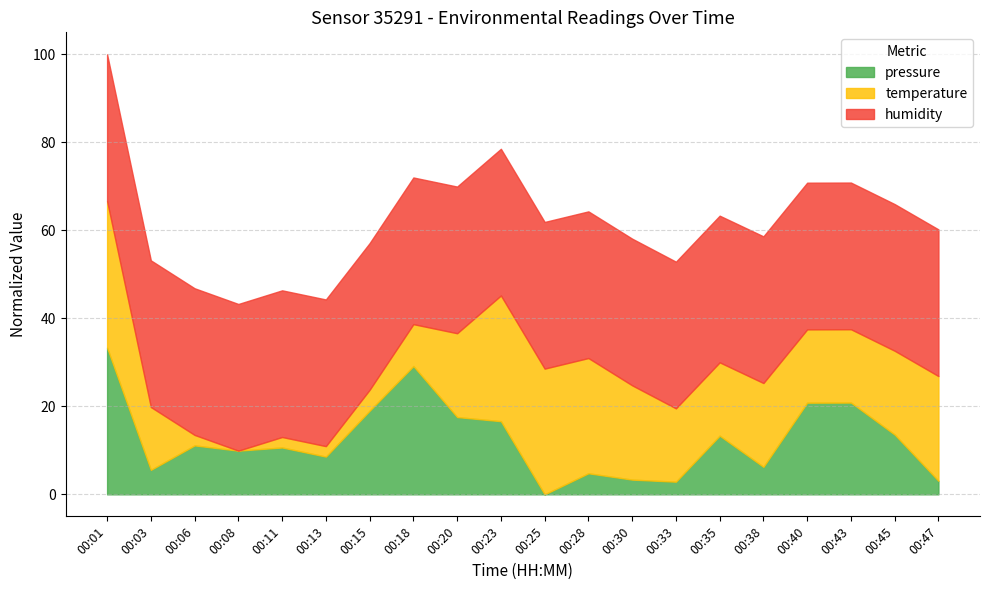

How many positive values does the pressure series have?

19